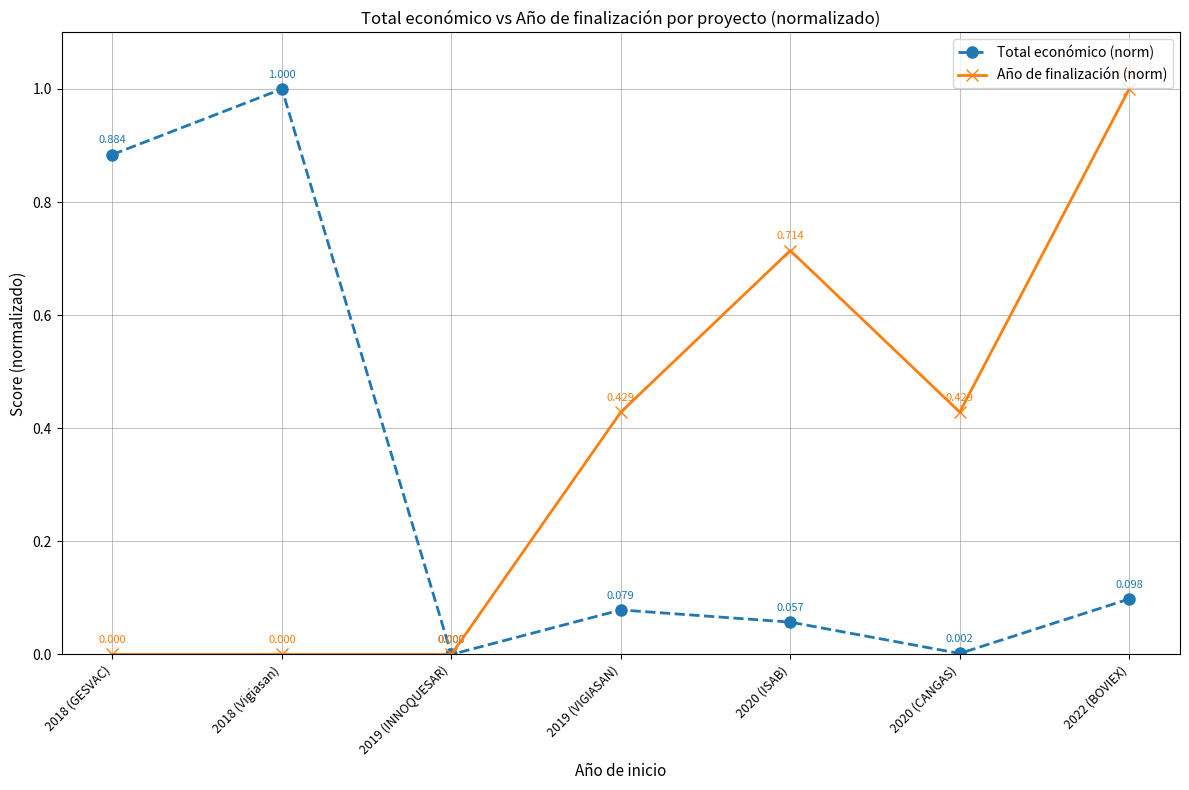

Between 2018 (GESVAC) and 2018 (Vigiasan), which series saw the biggest shift?

Total económico (norm)